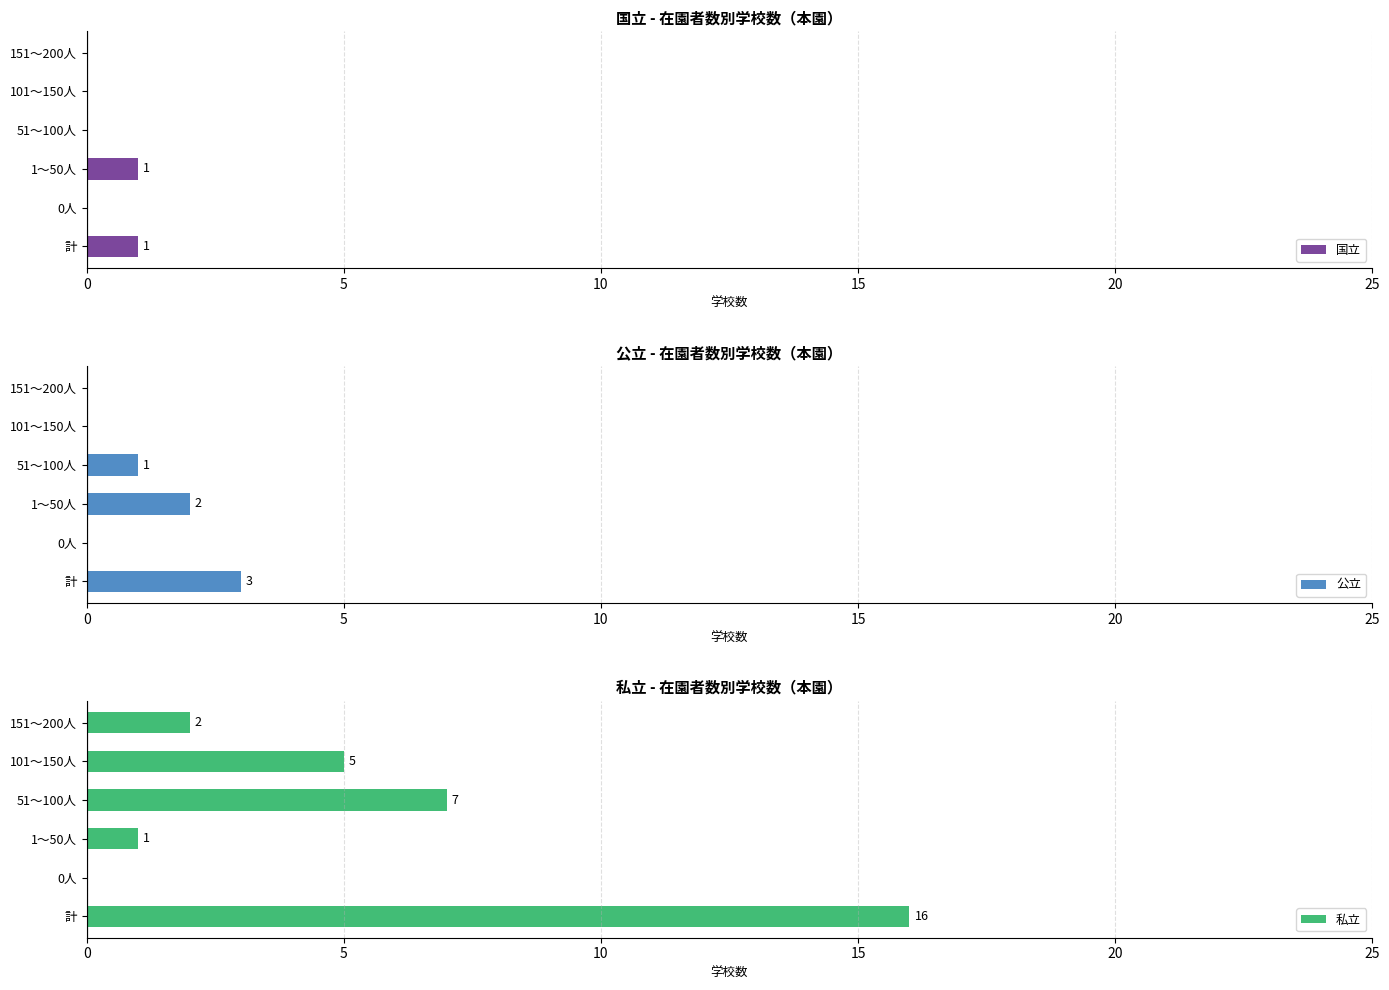

Is it true that 私立 equals 0 at 0人?

True